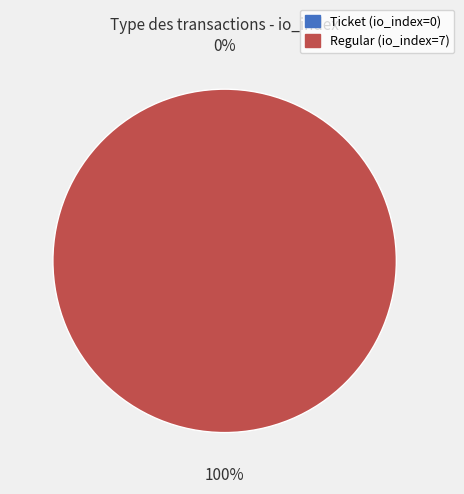

Does Regular (io_index=7) represent more than half of the total?

Yes